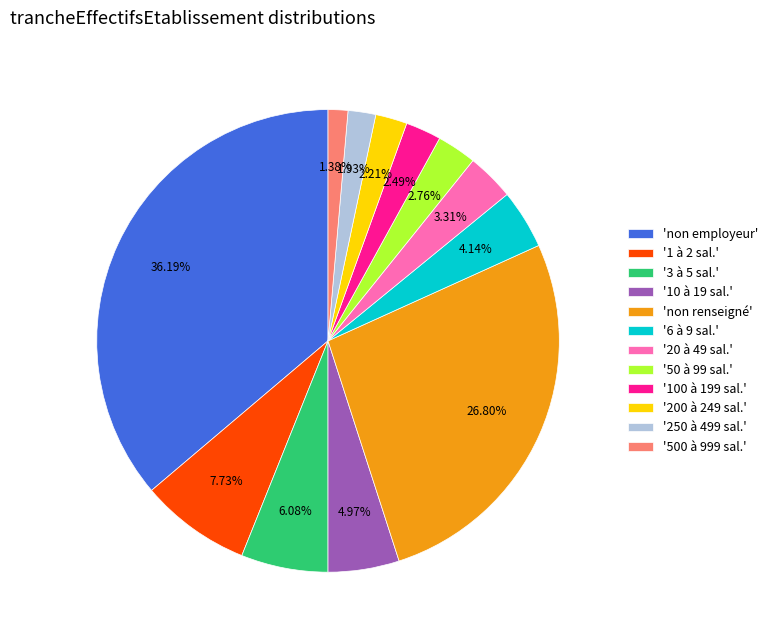

Which slice is the largest?

'non employeur'